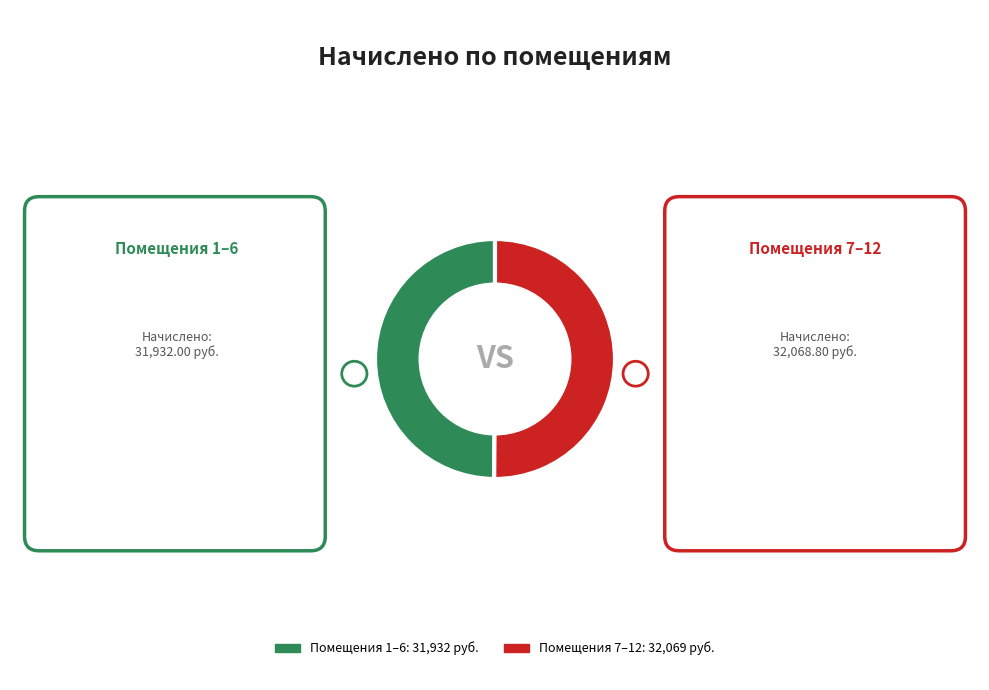

Count the number of slices in the pie.

2